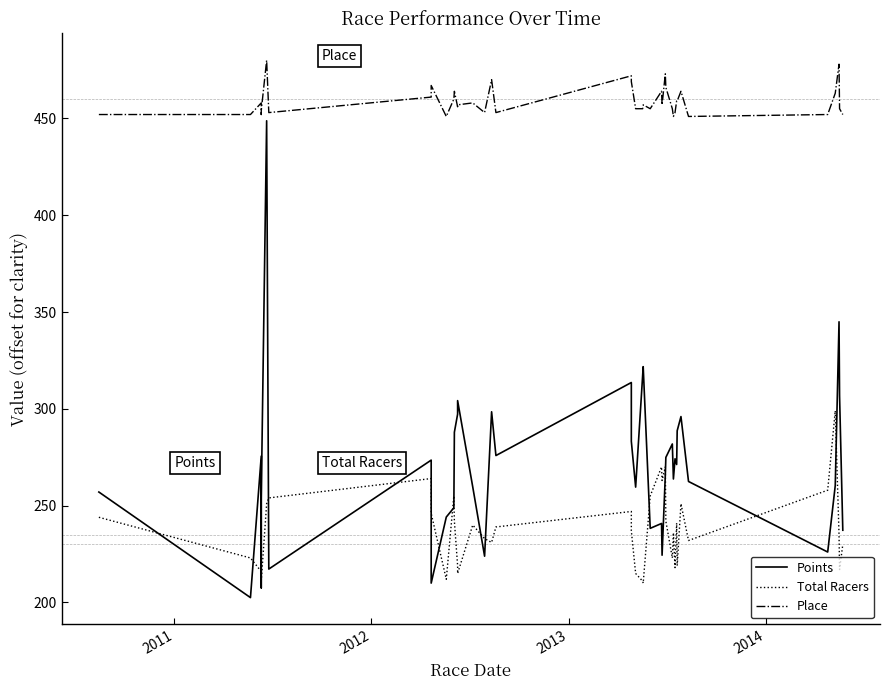

Reading left to right, extract all data points from this chart.

Points: 257.0	202.5	275.6	207.6	254.0	448.8	217.3	273.5	210.0	244.1	248.9	287.9	297.3	304.2	259.7	223.9	298.5	275.9	313.6	283.3	259.6	317.3	321.8	238.3	240.8	224.4	265.7	274.9	281.9	263.8	274.2	271.3	288.7	296.0	262.5	226.1	260.4	344.9	306.7	237.3
Total Racers: 244.0	223.0	216.0	217.0	211.0	251.0	254.0	264.0	246.0	212.0	255.0	242.0	219.0	215.0	240.0	233.0	231.0	239.0	247.0	237.0	215.0	211.0	210.0	255.0	270.0	263.0	270.0	242.0	223.0	236.0	218.0	241.0	219.0	251.0	232.0	258.0	299.0	235.0	217.0	230.0
Place: 452.0	452.0	458.0	452.0	454.0	480.0	453.0	461.0	467.0	451.0	460.0	464.0	456.0	457.0	458.0	453.0	470.0	453.0	472.0	469.0	455.0	455.0	457.0	455.0	464.0	457.0	473.0	466.0	455.0	451.0	453.0	459.0	459.0	464.0	451.0	452.0	463.0	478.0	455.0	452.0